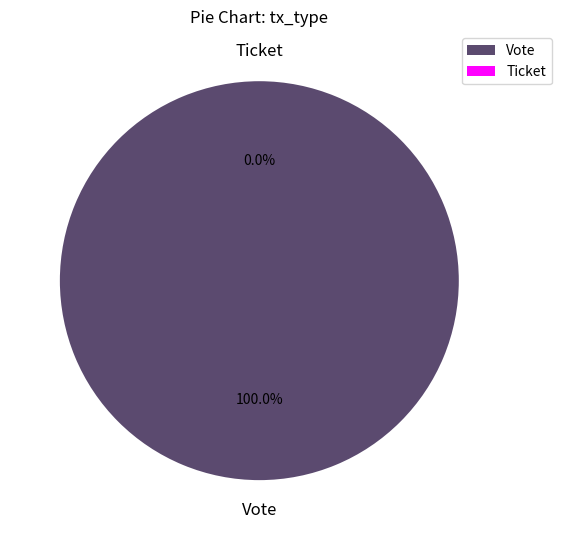

Which has a higher value, Ticket or Vote?

Vote